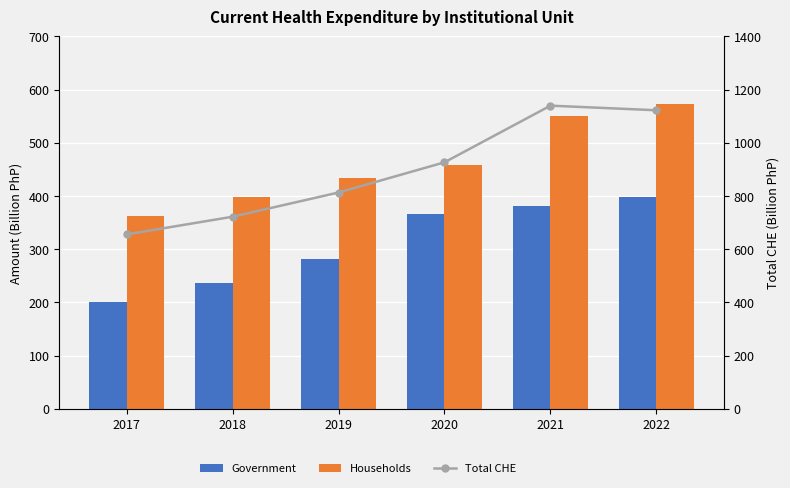

What is the value of the Government bar at the 4th from the left?

367.1